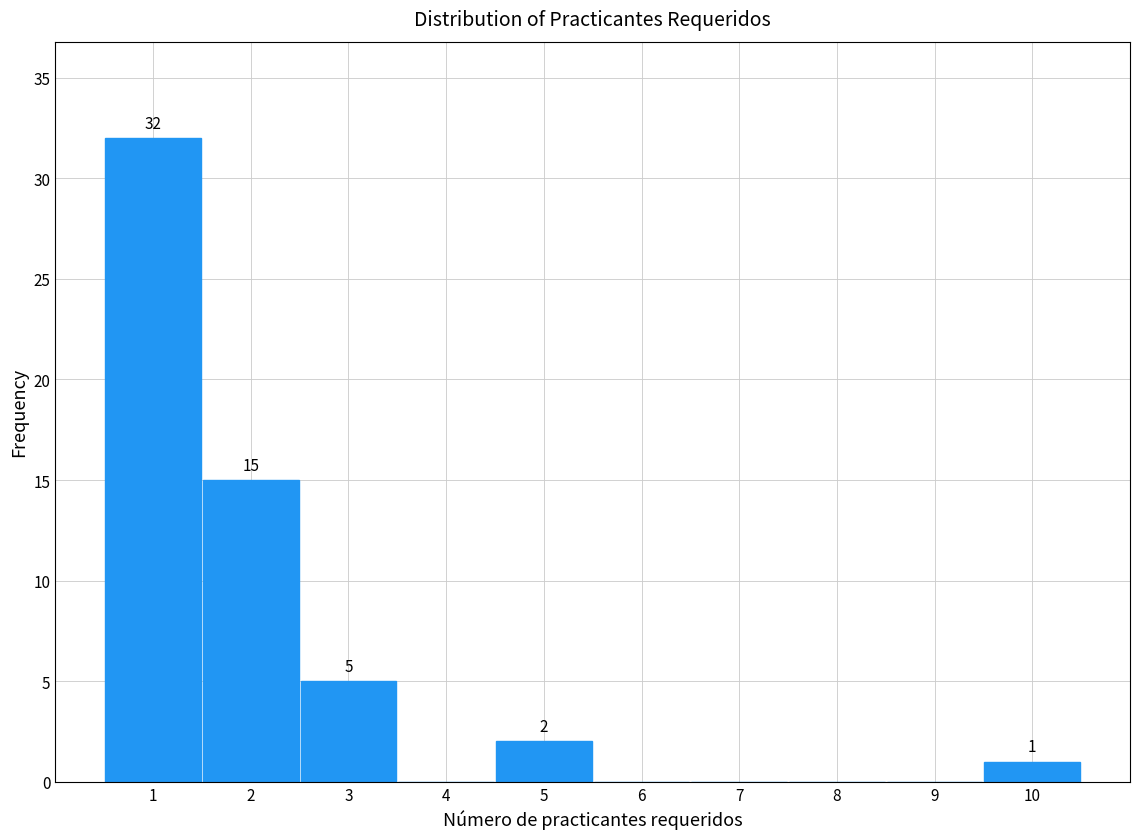

Over which range of the x-axis is the bar tallest?

0.5 to 1.5